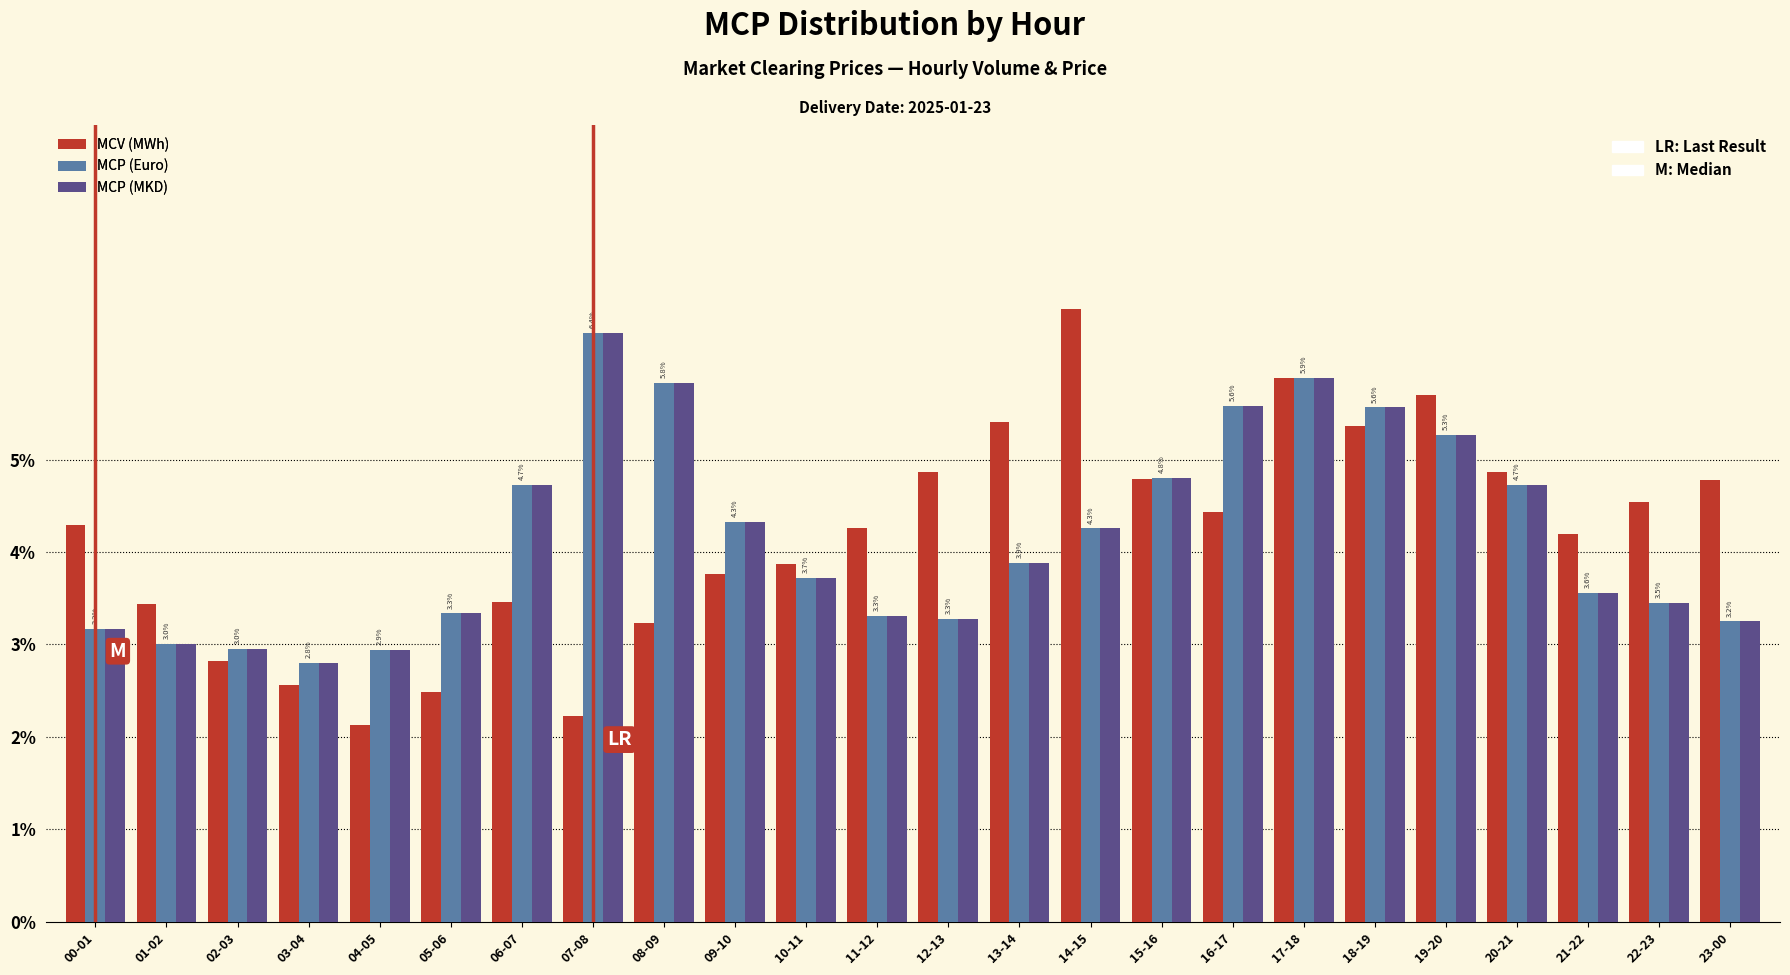

Which category has the highest value across all series?

14-15